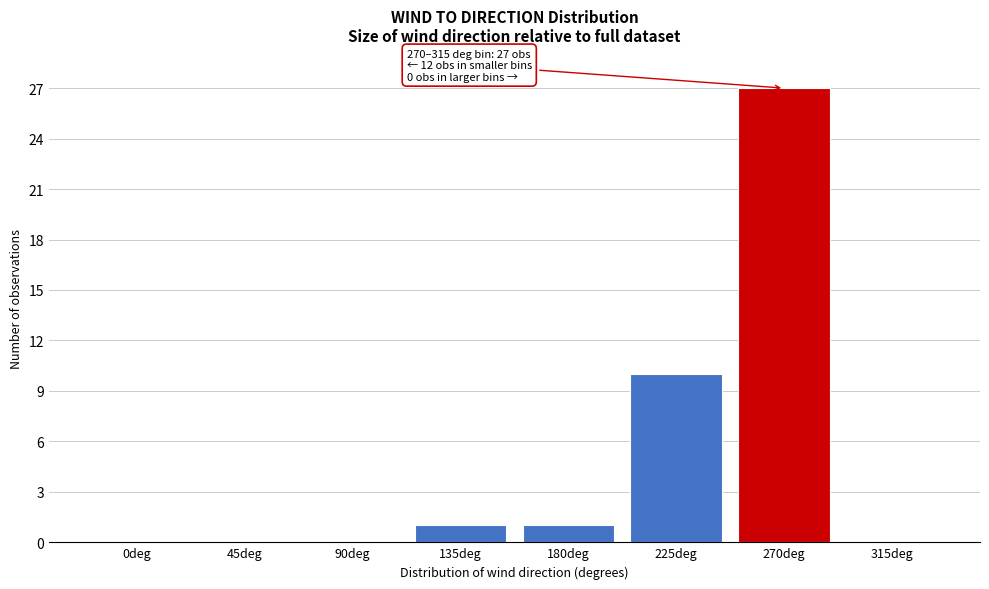

Reading left to right, extract all data points from this chart.

0deg=0	45deg=0	90deg=0	135deg=1	180deg=1	225deg=10	270deg=27	315deg=0